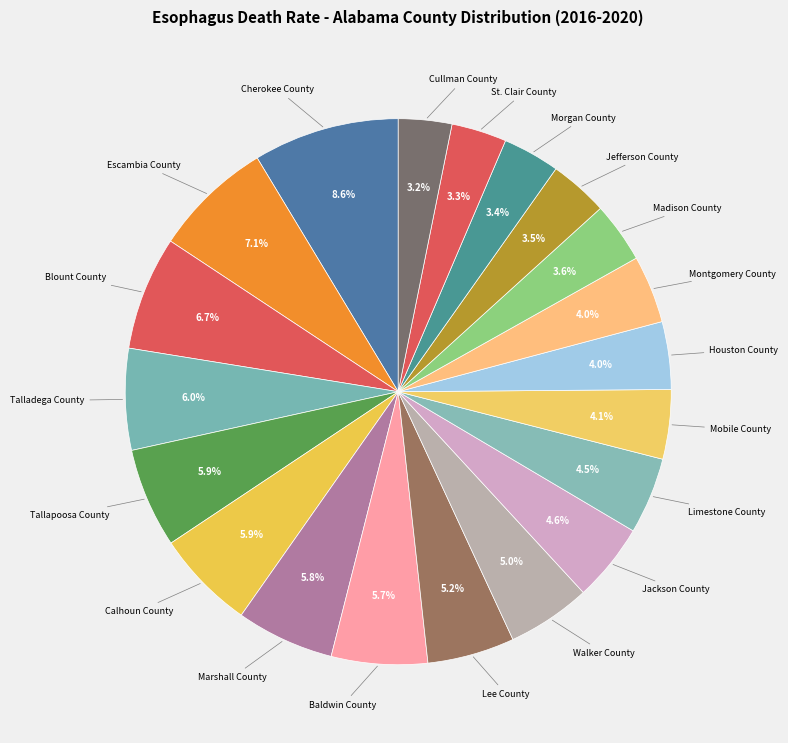

Is the sum of Houston County and Cherokee County greater than half?

No